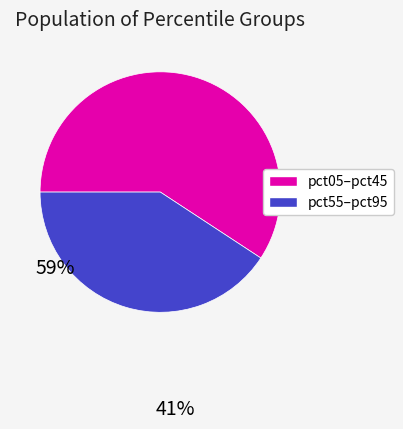

Is there a majority slice in this chart?

Yes